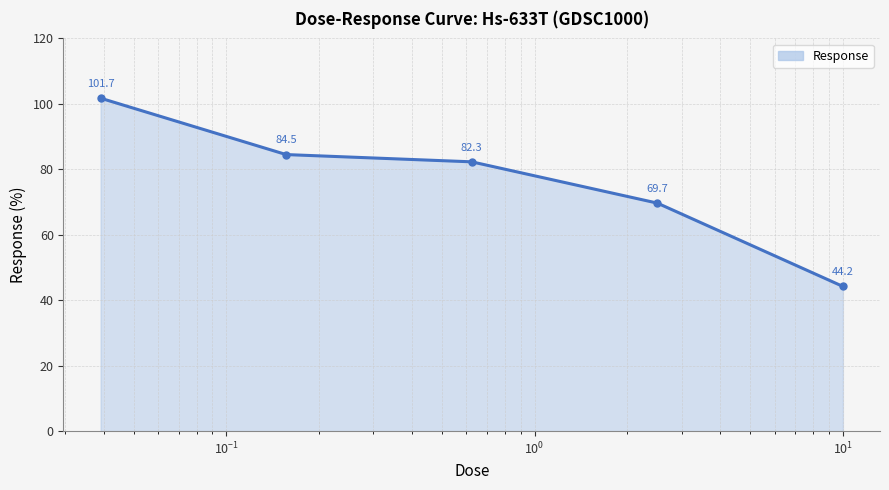

What is the difference between the second highest and minimum values?

40.3